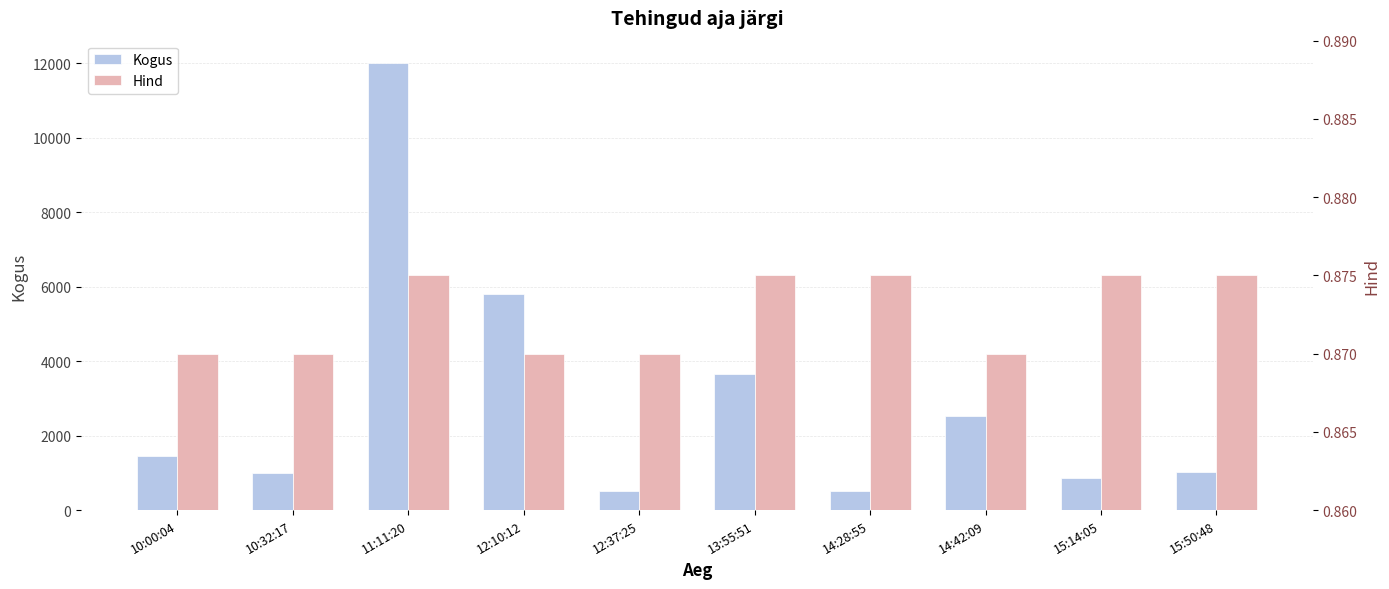

Reading right to left, transcribe all the data shown in this chart.

Kogus: 1010.0	864.0	2527.0	500.0	3640.0	521.0	5788.0	12000.0	1000.0	1443.0
Hind: 0.9	0.9	0.9	0.9	0.9	0.9	0.9	0.9	0.9	0.9